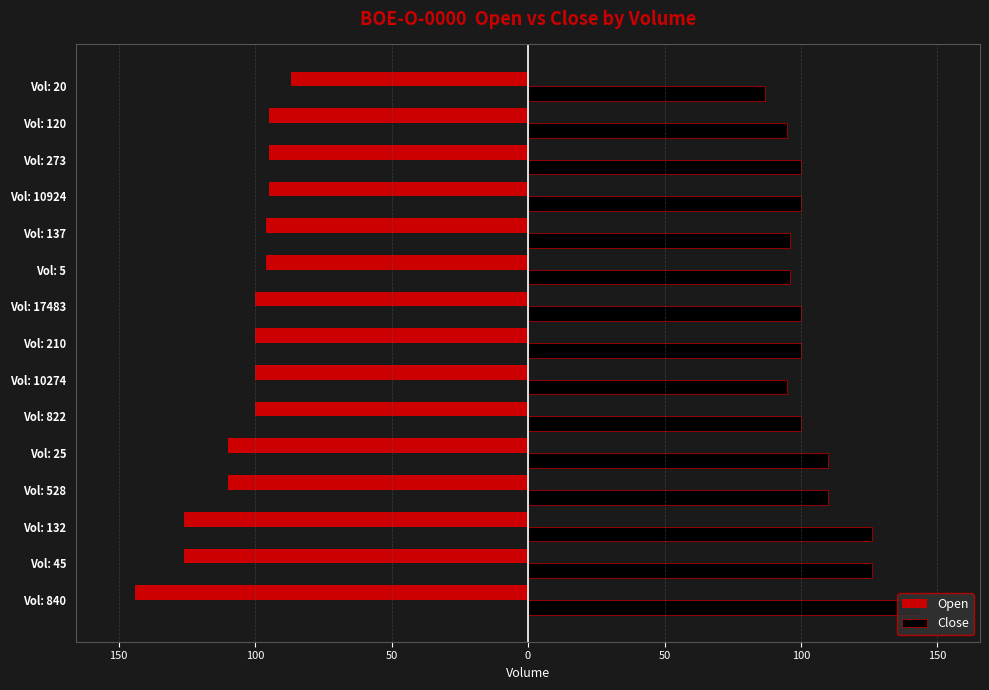

What are all the series names shown in the legend?

Open, Close